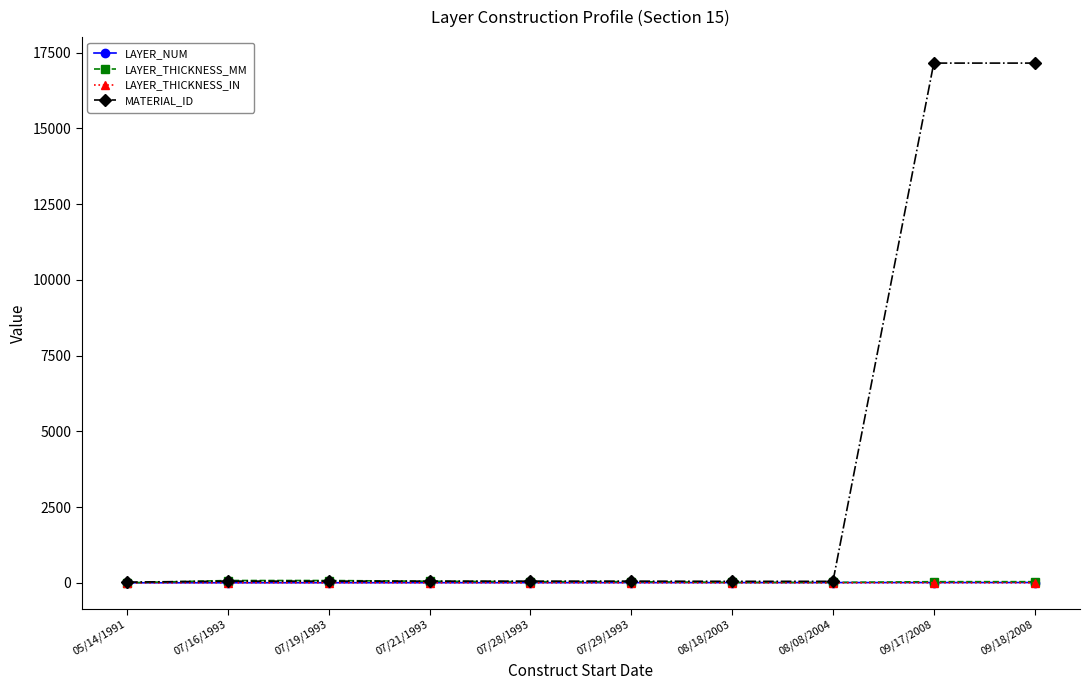

Which series has the largest total across all categories?

MATERIAL_ID